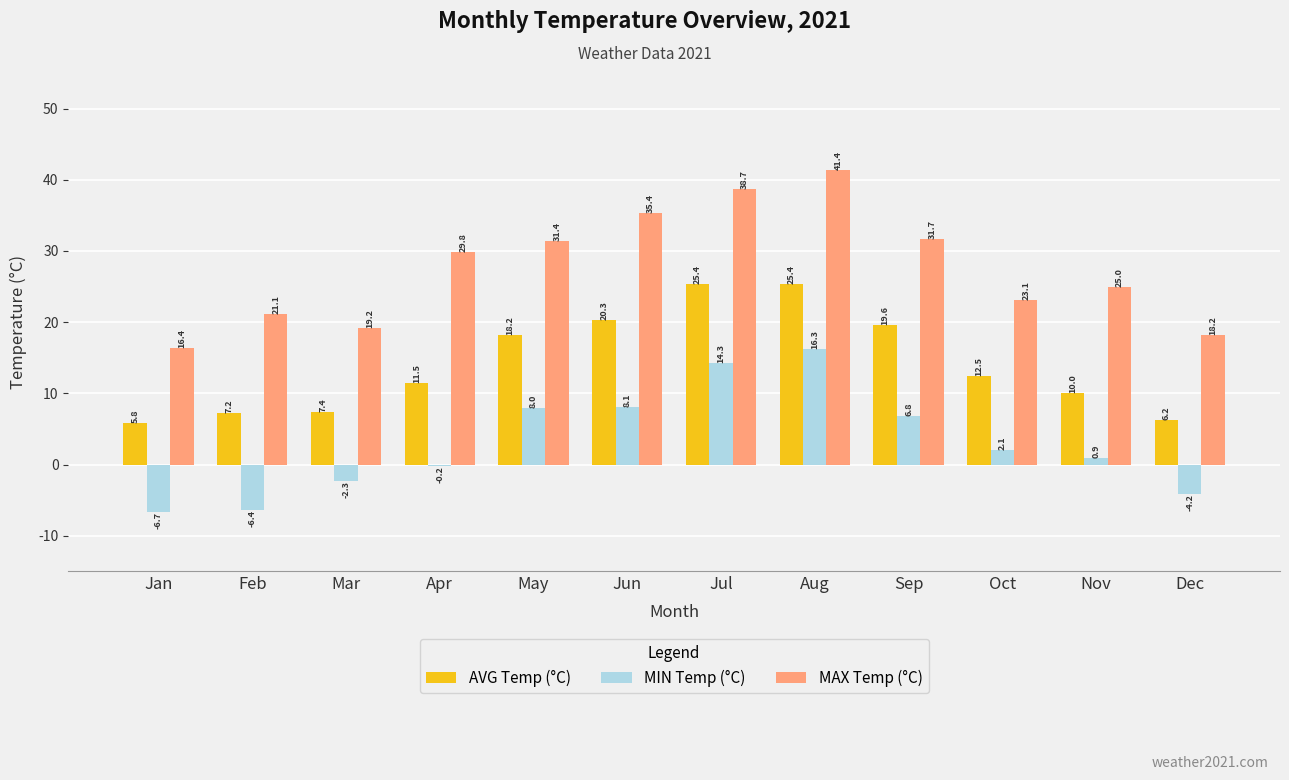

Which label corresponds to the largest value in the chart?

Aug